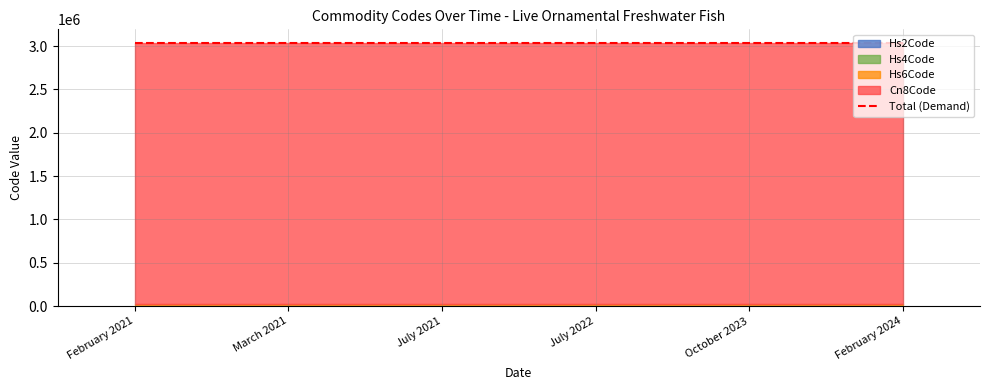

At which category is the sum across all series the highest?

February 2021